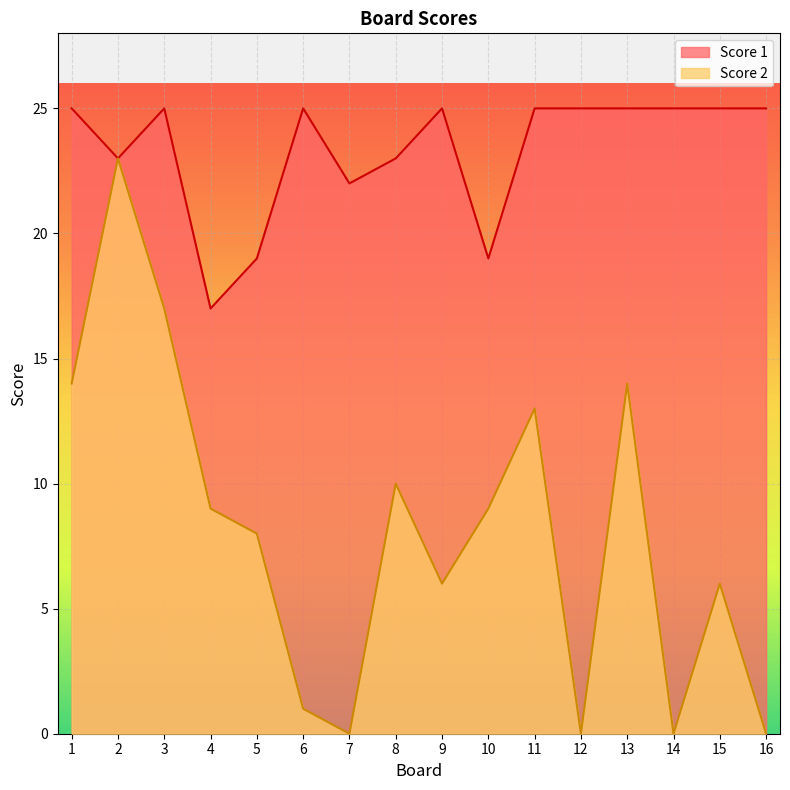

At which category is the sum across all series the highest?

2